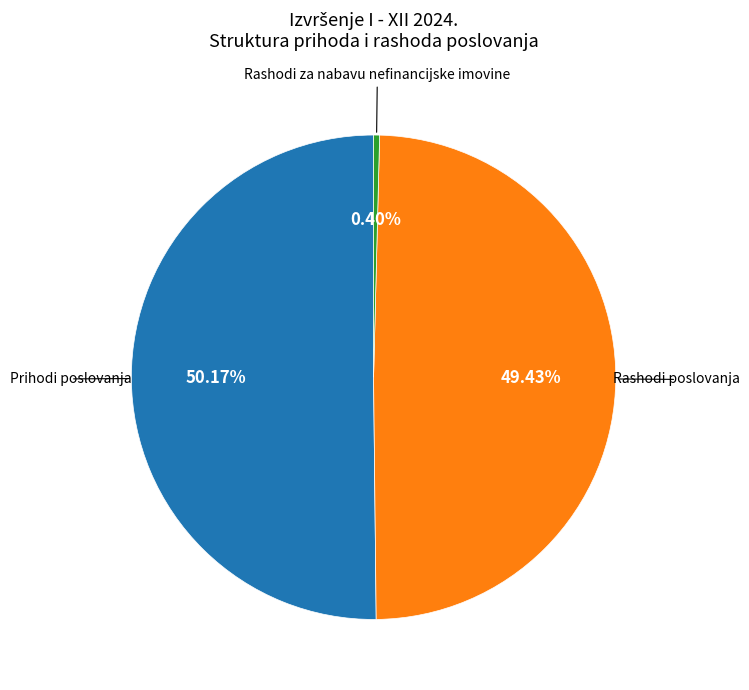

Does any single category account for the majority?

Yes